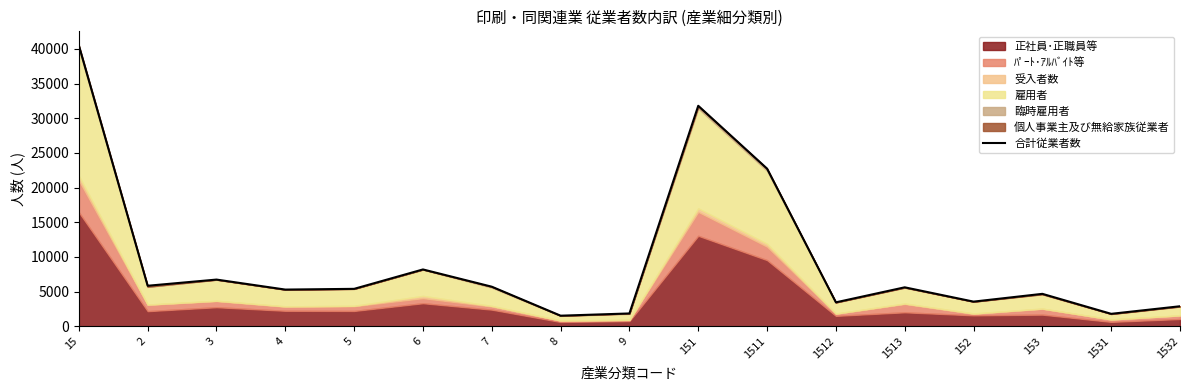

Reading left to right, list all the values displayed in this chart.

40505	5837	6730	5287	5393	8190	5702	1522	1844	31792	22731	3448	5613	3551	4672	1790	2882